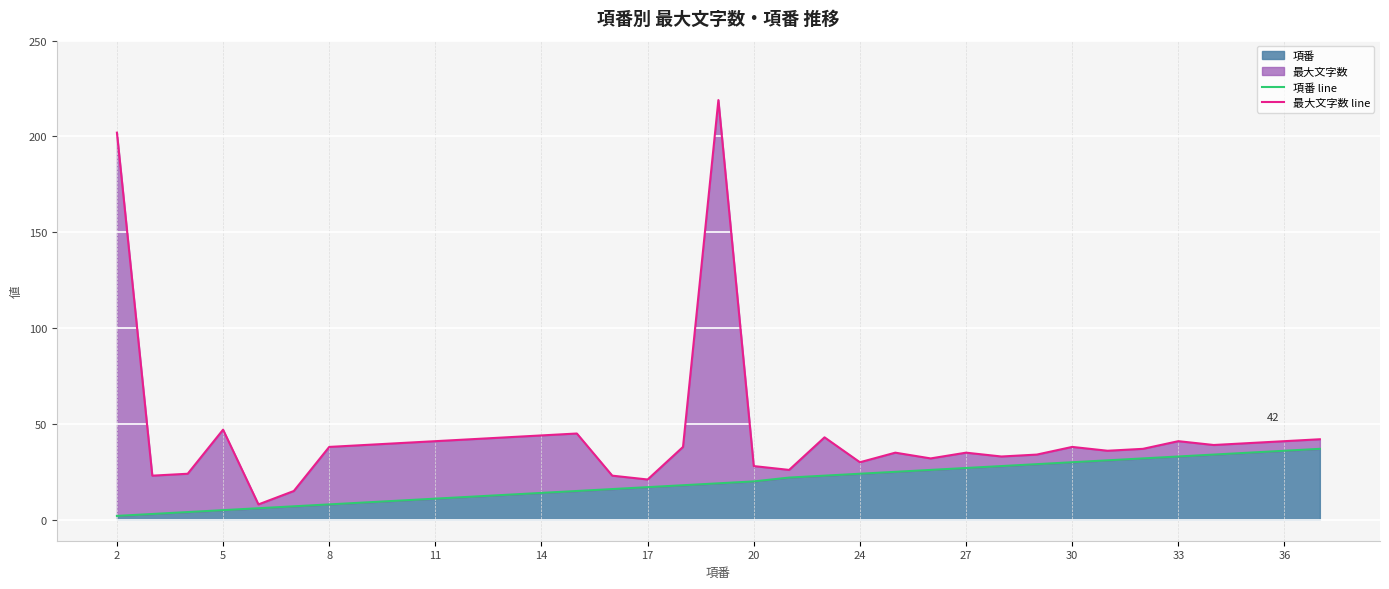

What is the difference between the second highest and minimum values in the 項番 line series?

34